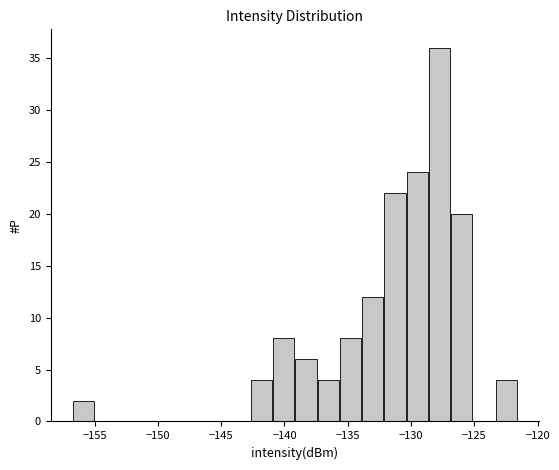

Around what value on the x-axis is the tallest bar? Give the approximate position of its centre, as read against the axis.

-127.5